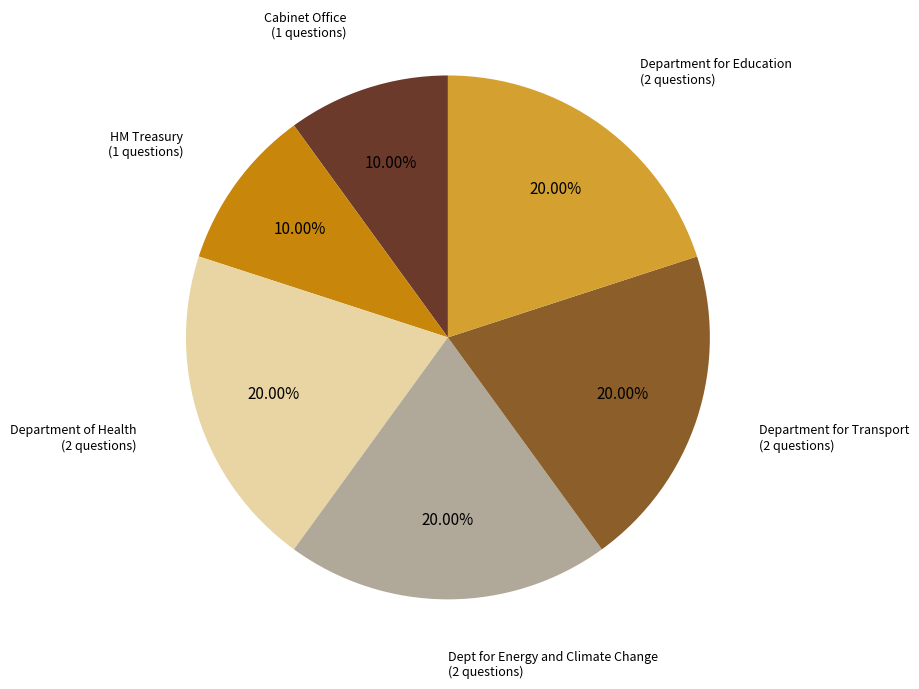

What is the ratio of the value at Cabinet Office to the value at Department of Health?

0.5